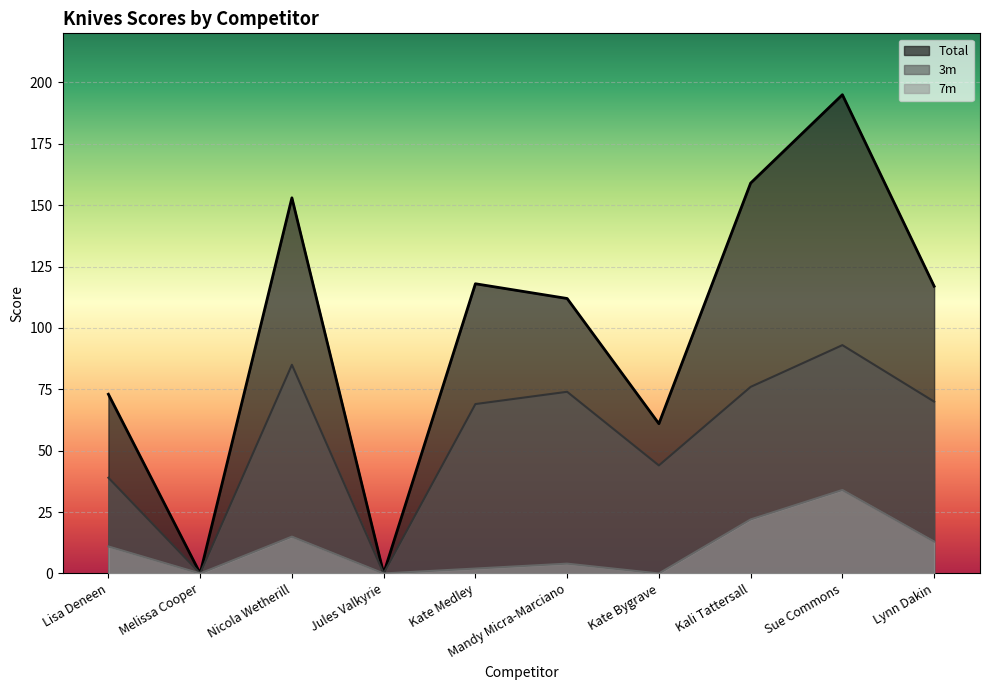

At which label does 7m first exceed 11?

Nicola Wetherill